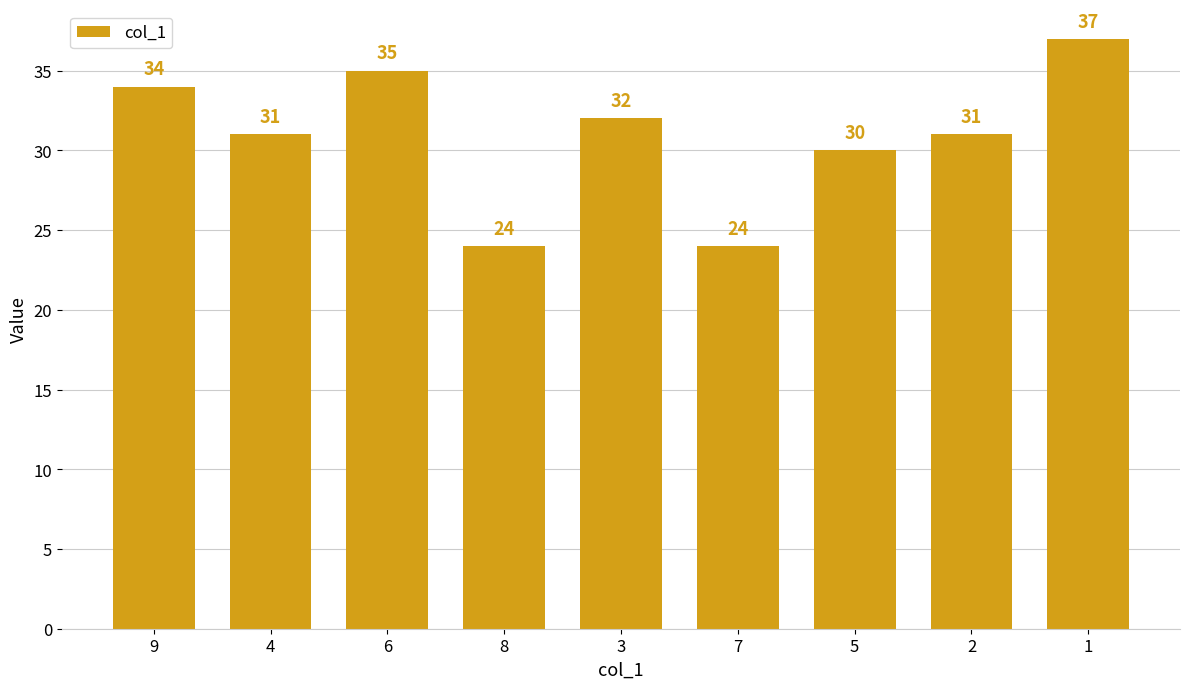

Does the chart contain any negative values?

No